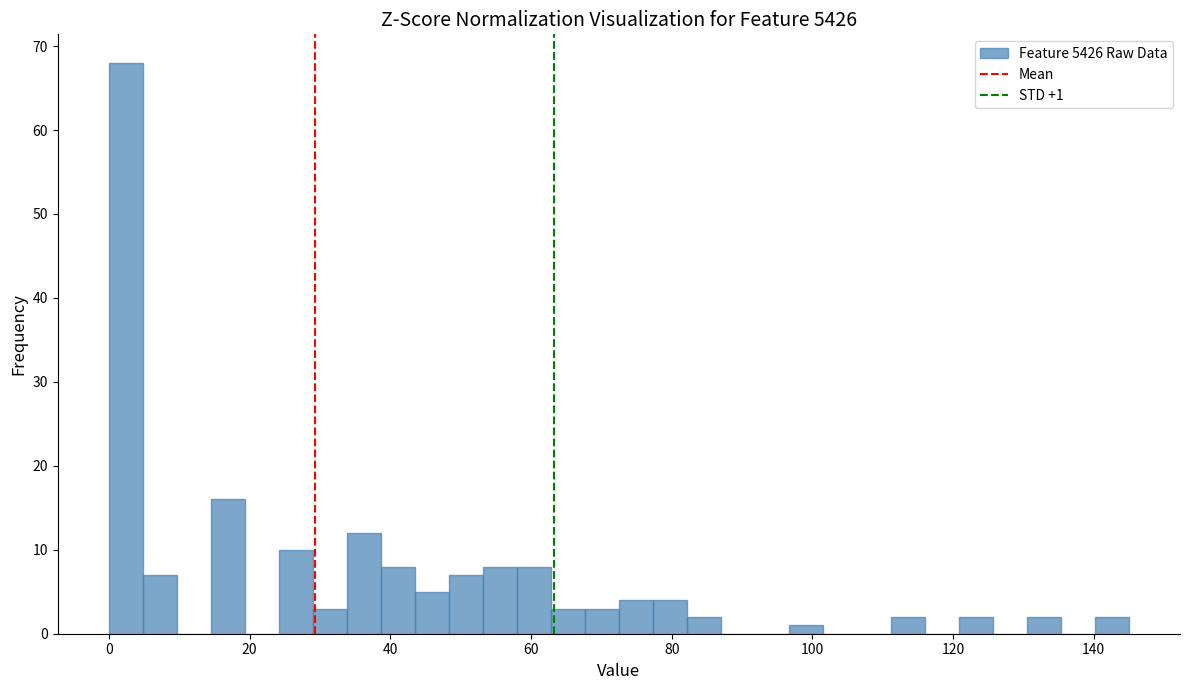

Around what value on the x-axis is the tallest bar? Give the approximate position of its centre, as read against the axis.

2